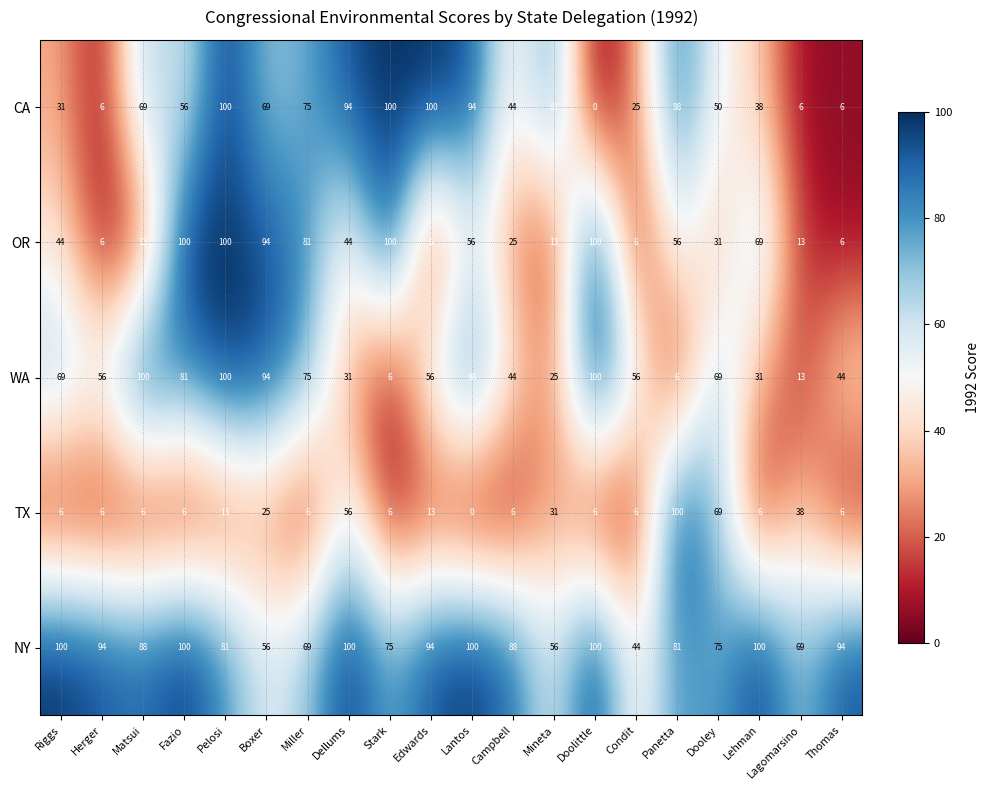

What is the difference between the maximum and second lowest values in the OR series?

94